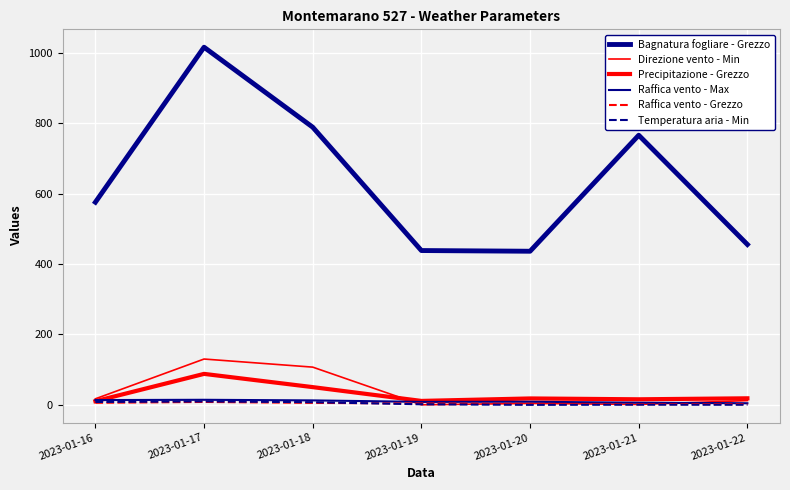

What is the difference between the maximum and minimum values in the Precipitazione - Grezzo series?

77.6